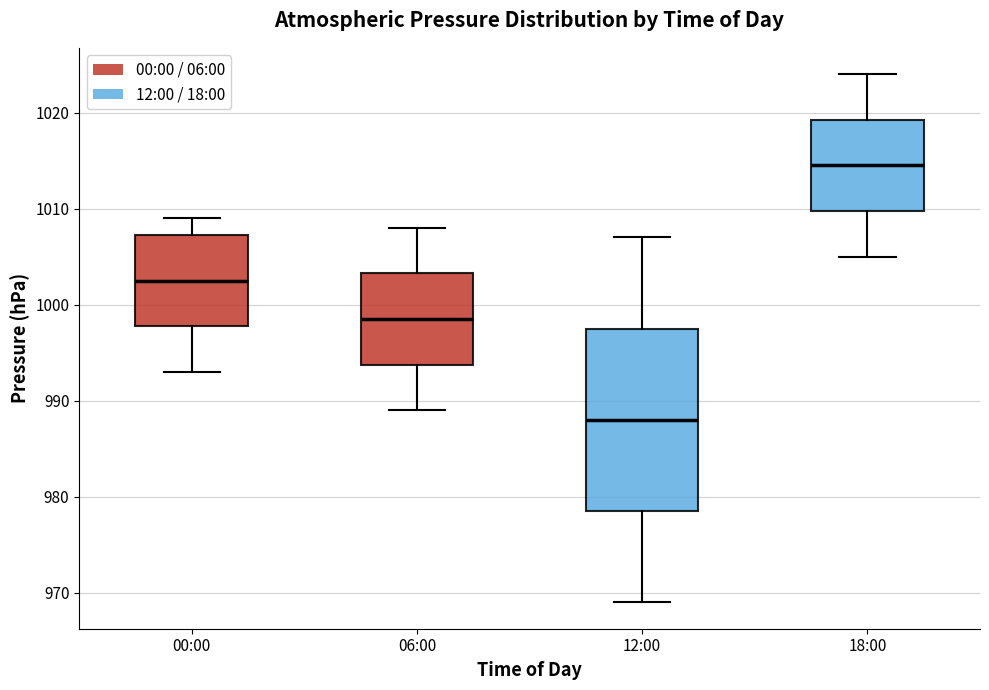

Comparing the boxes themselves (not the whiskers), which one is the tallest?

12:00